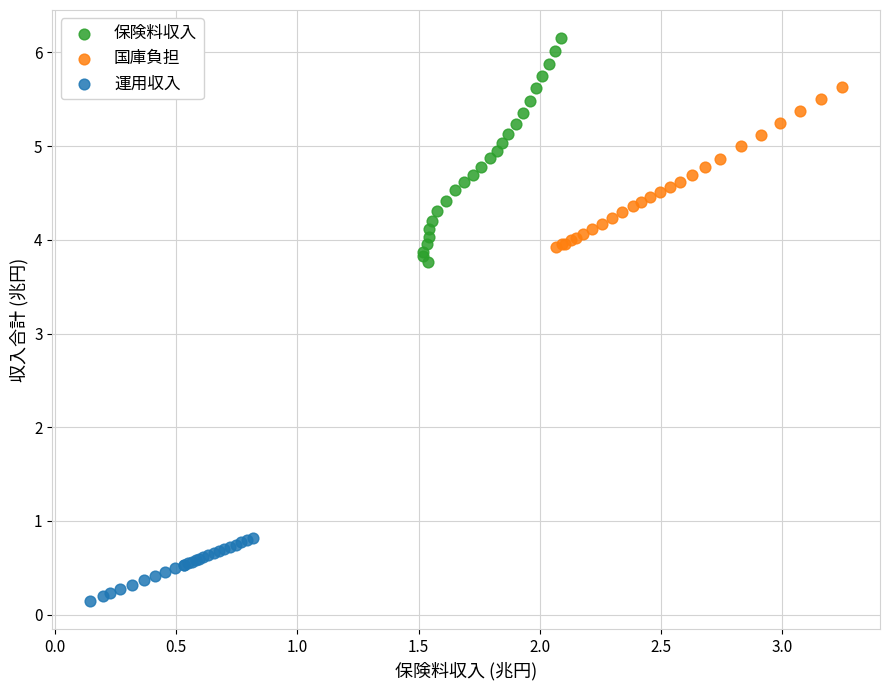

Which series reaches the minimum Y coordinate?

運用収入